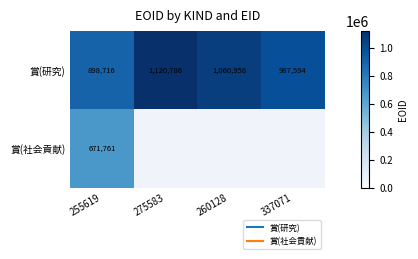

Which has a higher value, 260128 or 337071?

260128